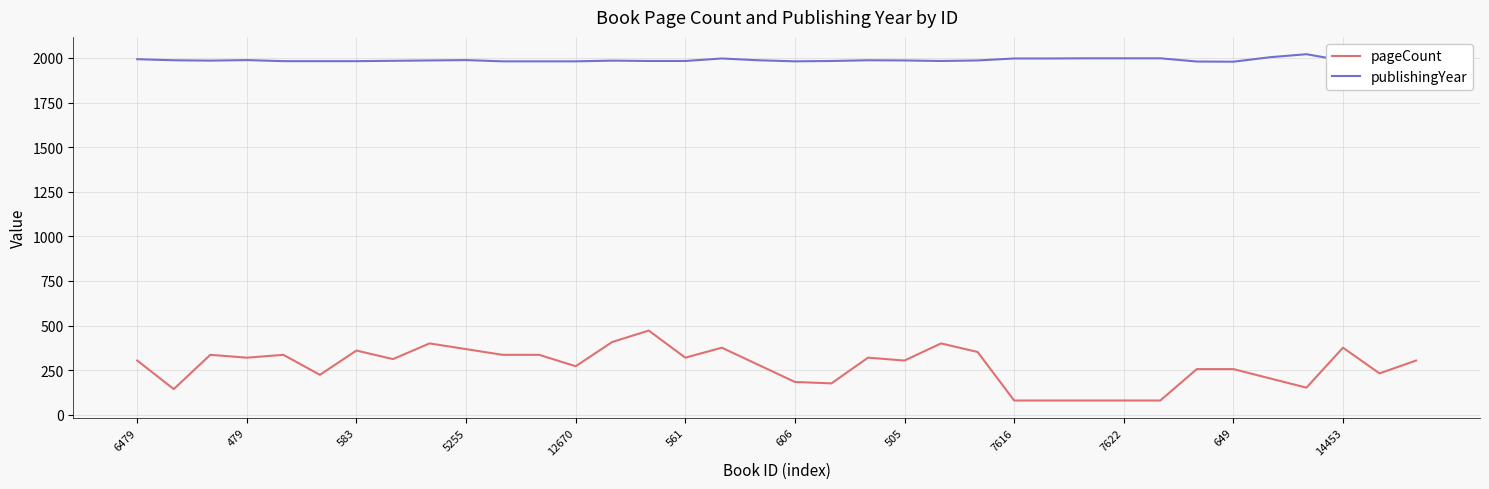

Which series has the largest total across all categories?

publishingYear